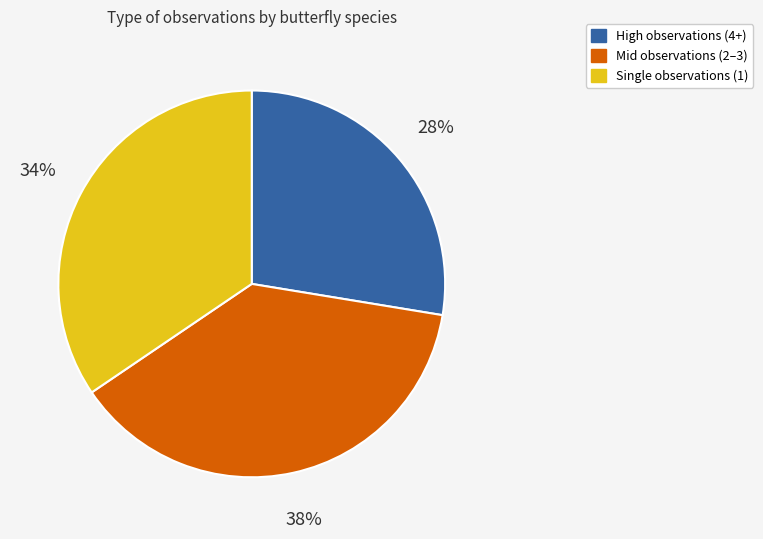

Rank the categories by value from lowest to highest.

High observations (4+), Single observations (1), Mid observations (2–3)